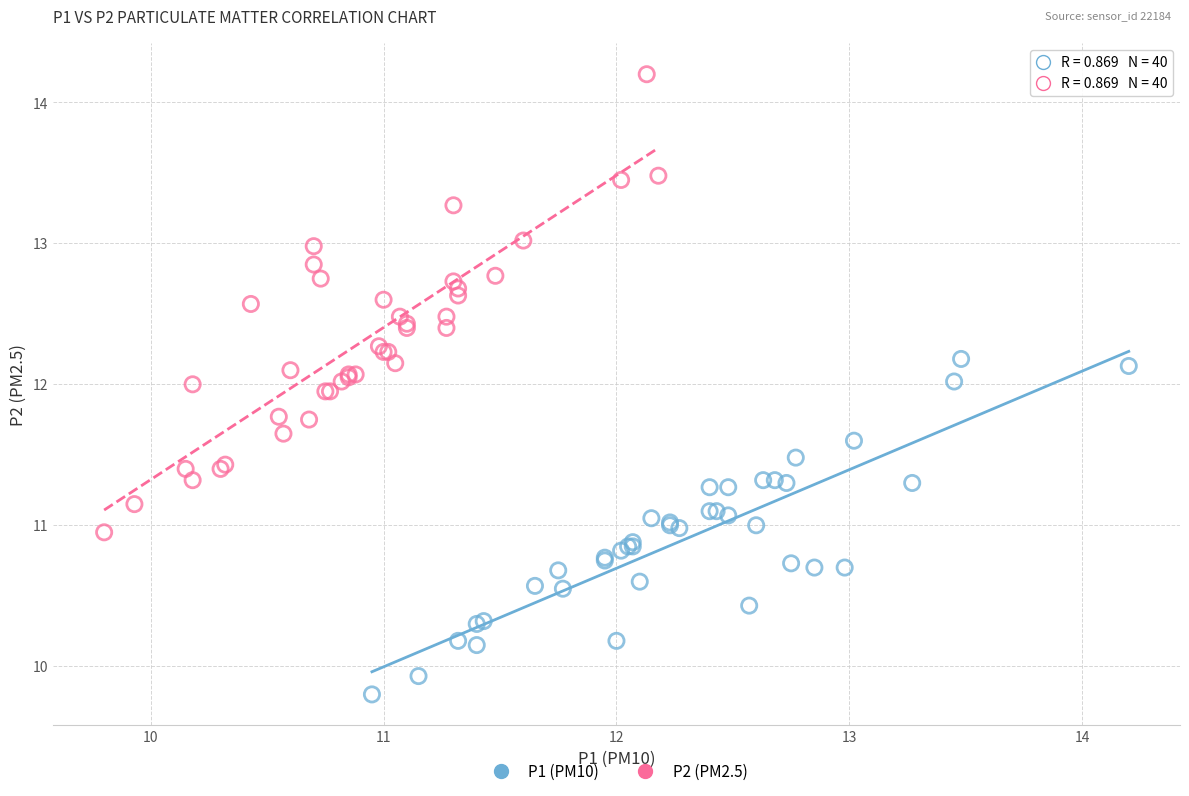

Which series has the largest Y range (max minus min)?

P2 (PM2.5)